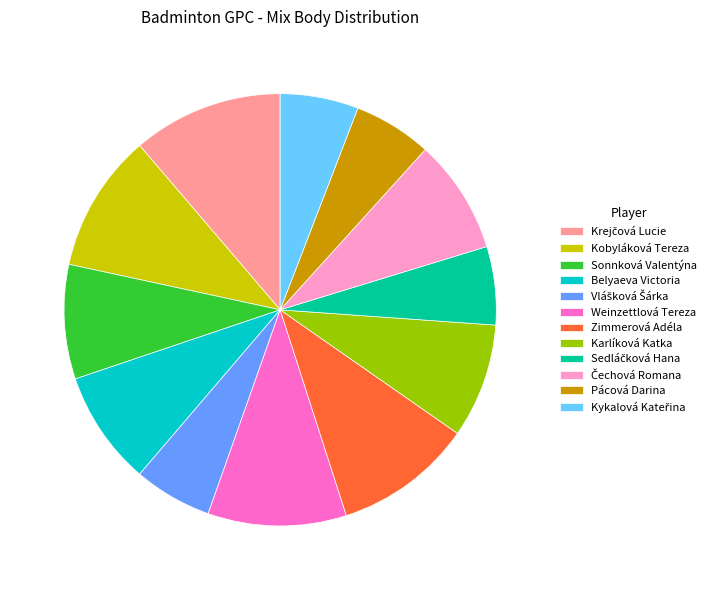

Is it true that Sonnková Valentýna is 15% of the pie?

False